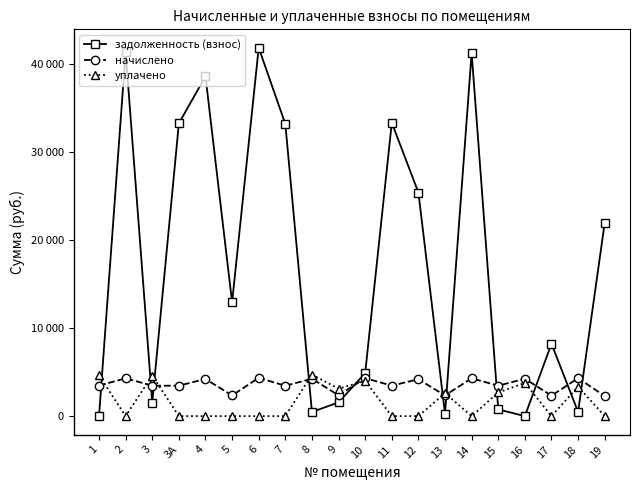

Is this an area chart (filled region under the line)?

No